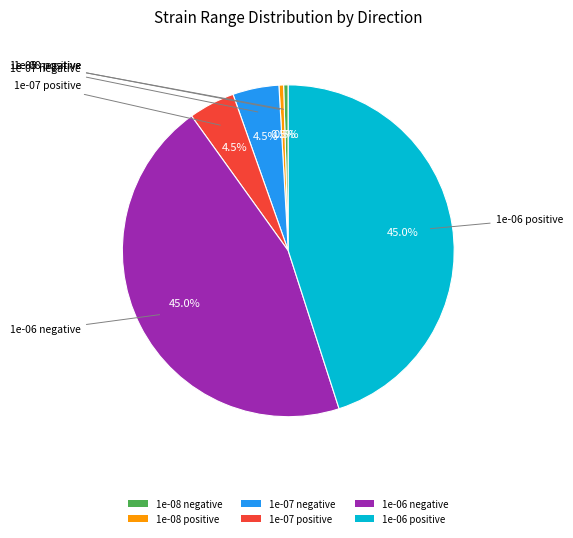

Is the sum of 1e-08 positive and 1e-06 positive greater than half?

No